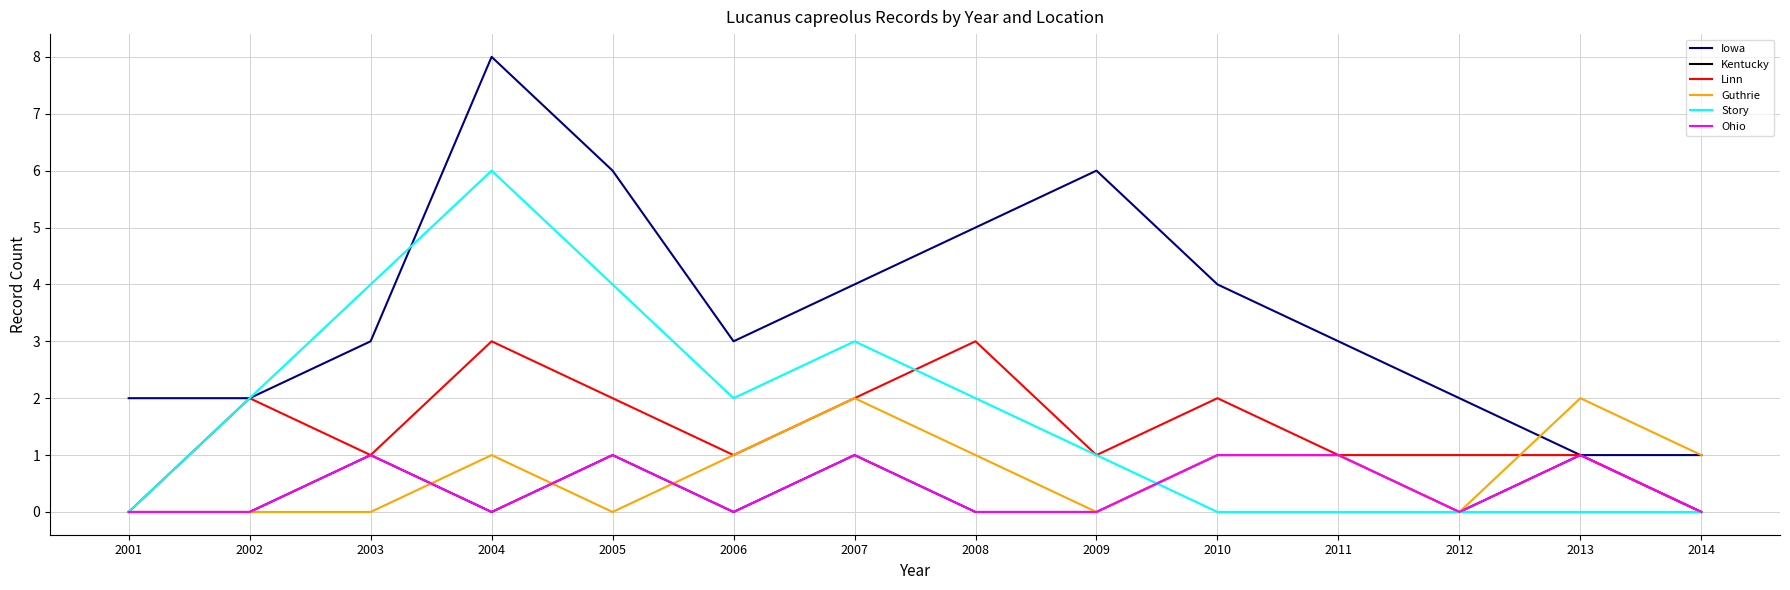

How many Kentucky values are between 0 and 1?

14